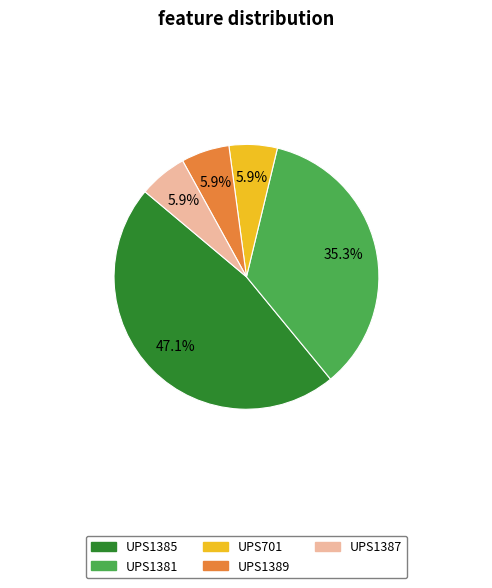

True or false: UPS1381 accounts for 35% of the total.

True